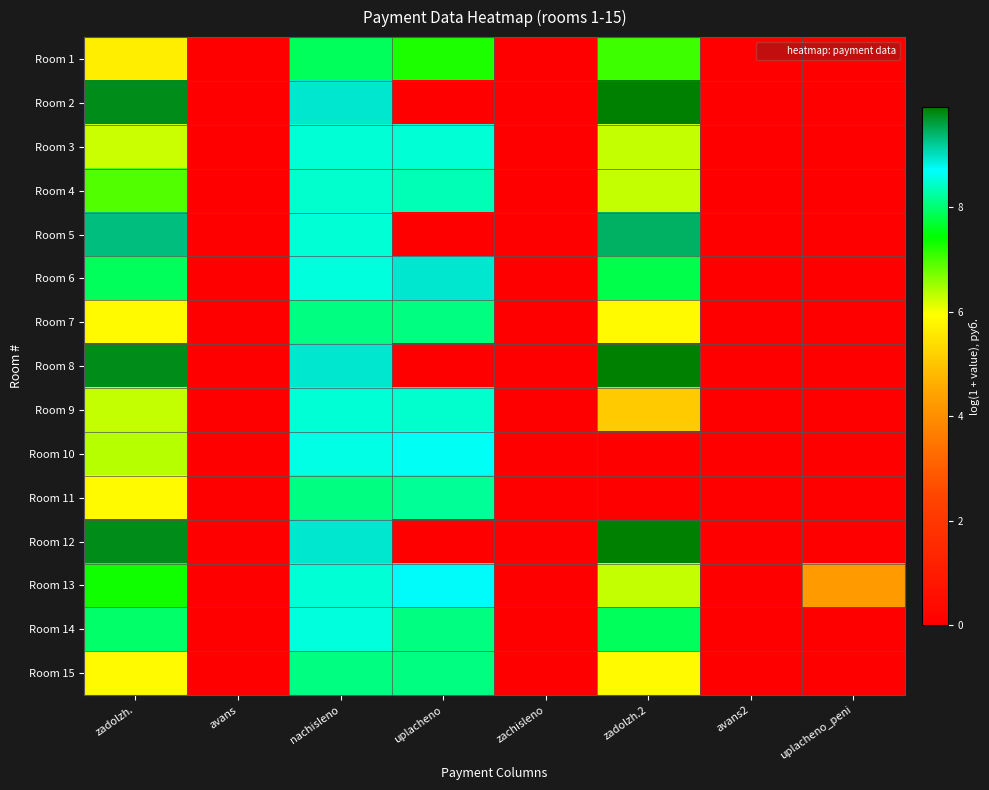

At nachisleno, list the series in order from largest to smallest.

Room 2, Room 8, Room 12, Room 10, Room 6, Room 14, Room 3, Room 5, Room 9, Room 13, Room 4, Room 15, Room 7, Room 11, Room 1